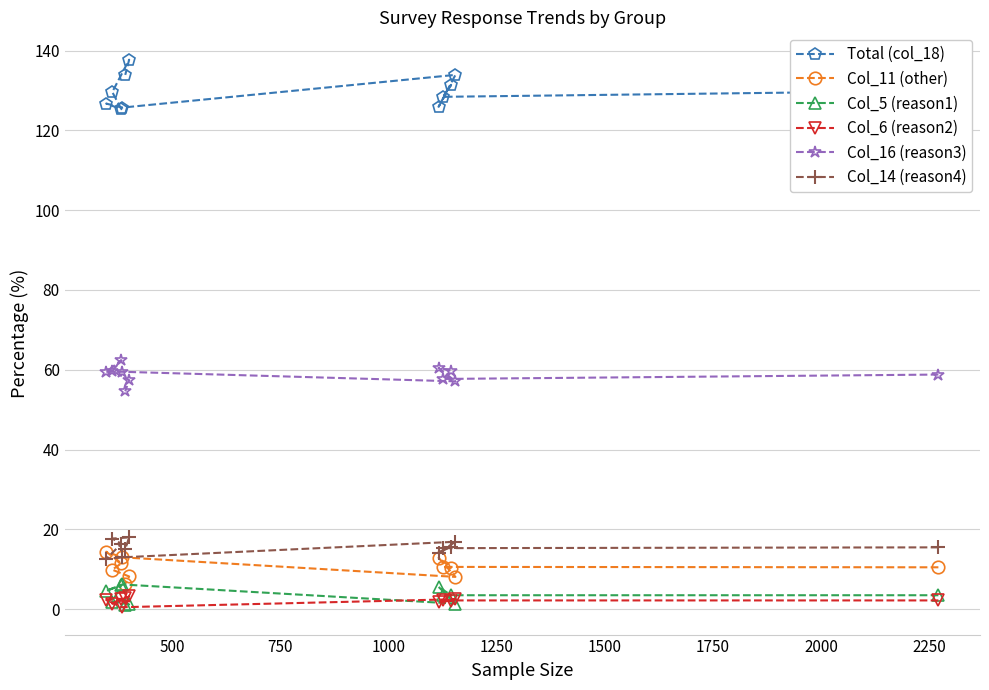

How many values in the Col_11 (other) series exceed 10?

7